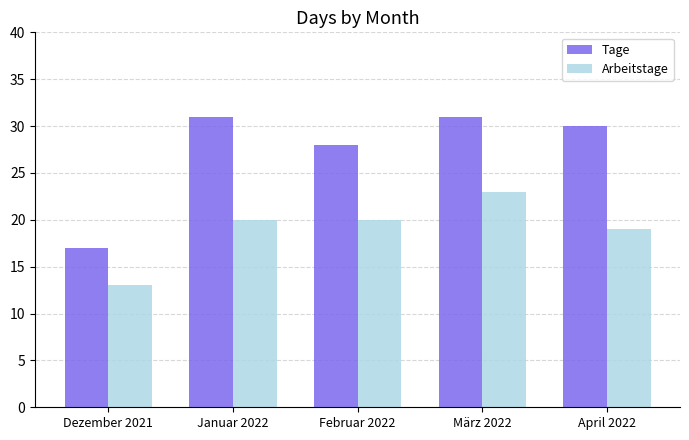

What is the greatest value displayed?

31